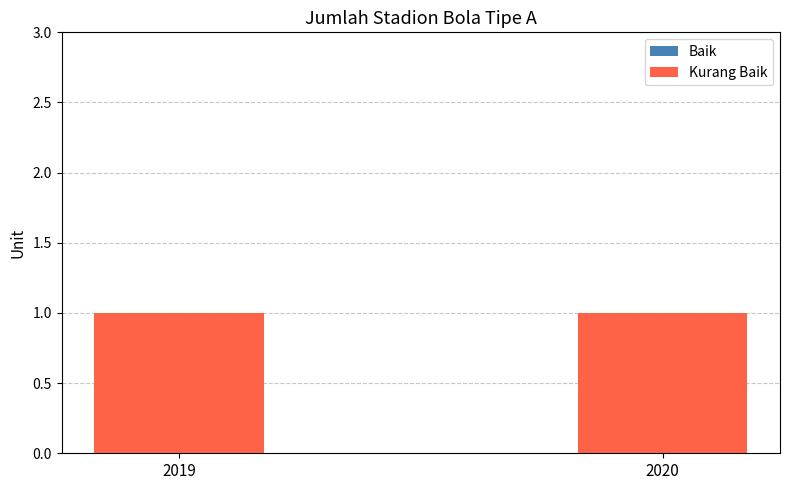

Reading left to right, transcribe all the data shown in this chart.

Baik: 2019=0	2020=0
Kurang Baik: 2019=1	2020=1